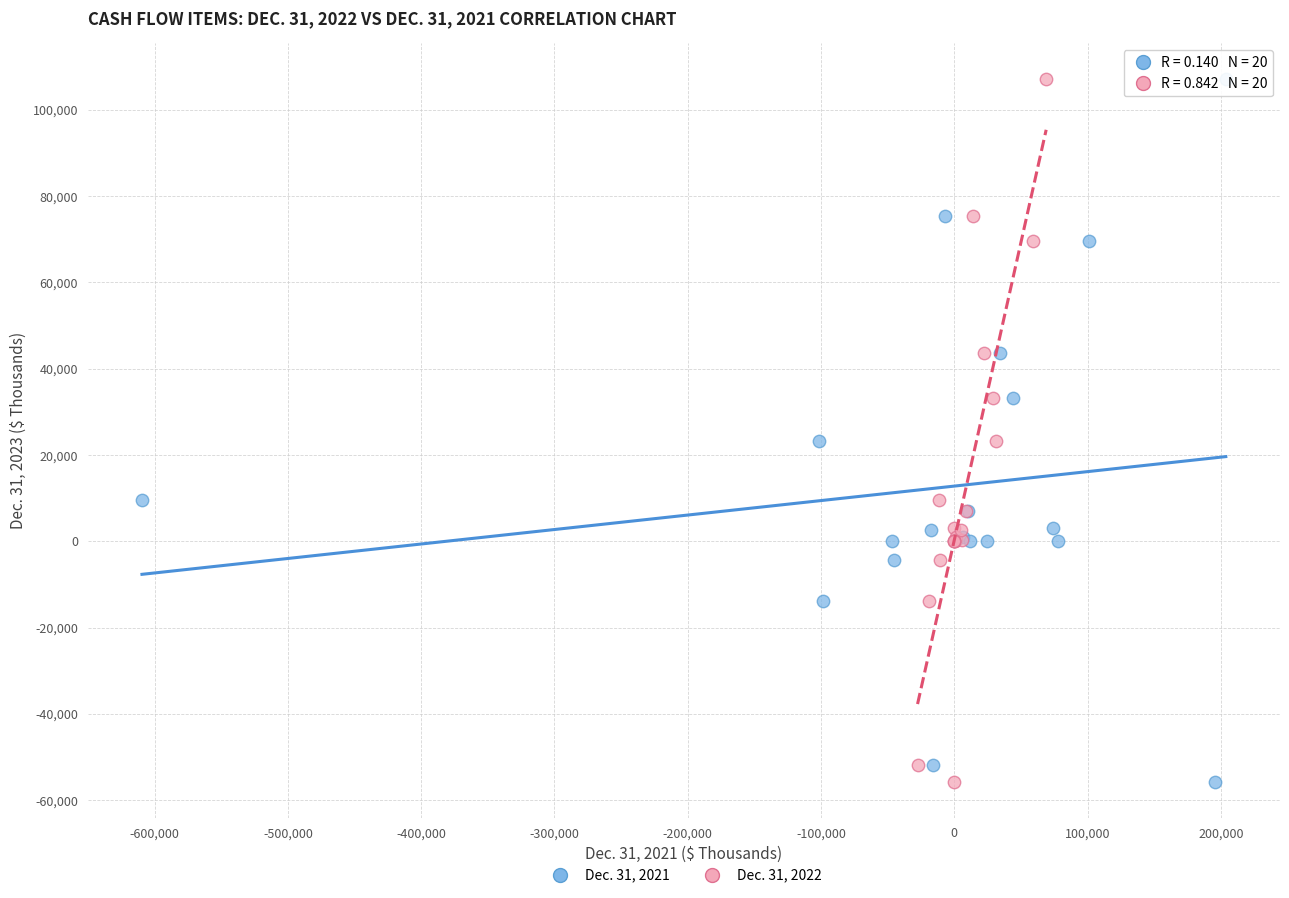

What are all the series names shown in the legend?

Dec. 31, 2021, Dec. 31, 2022